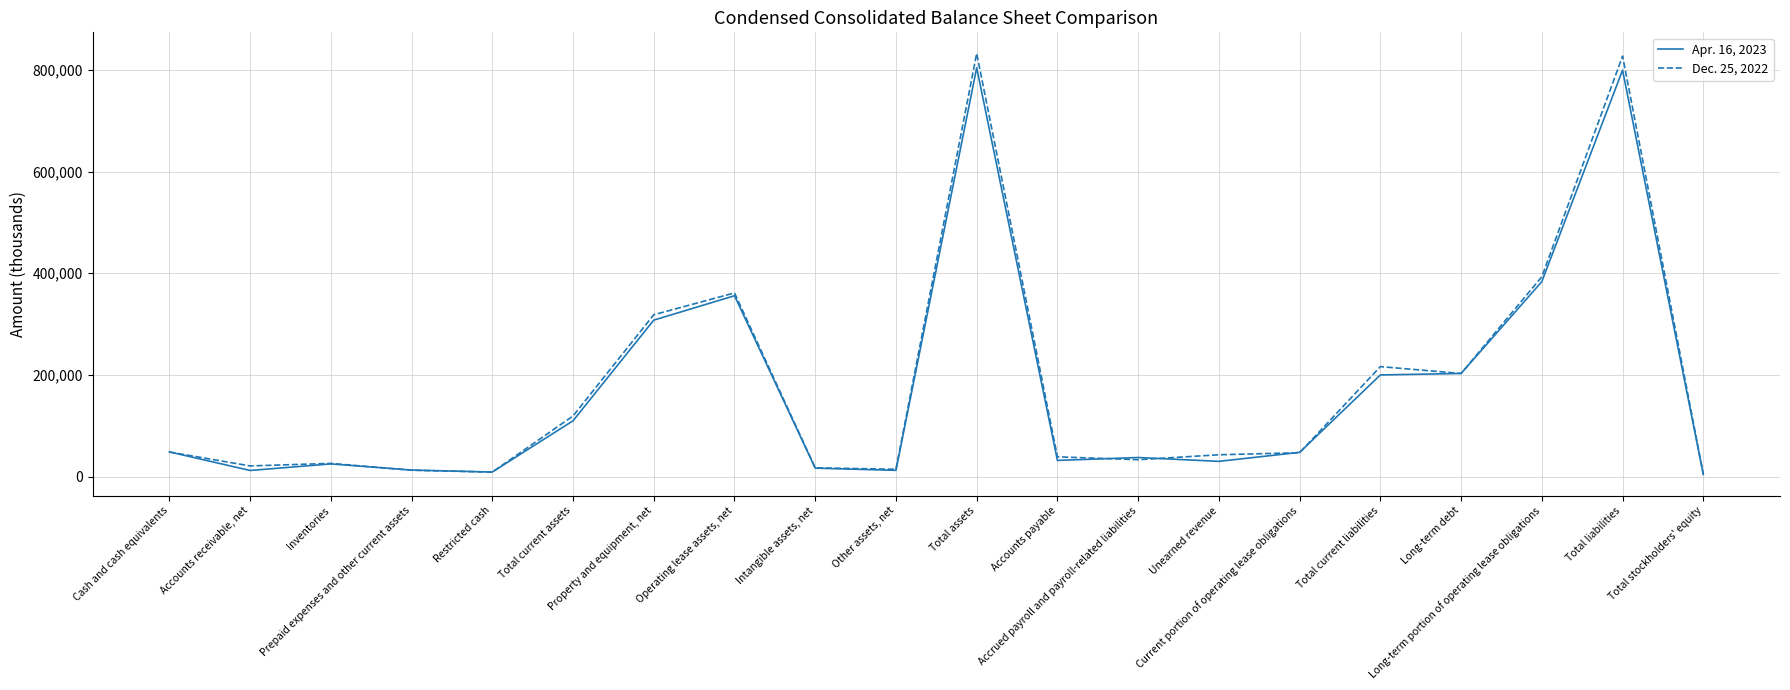

Rank the series by their average value, from lowest to highest.

Apr. 16, 2023, Dec. 25, 2022